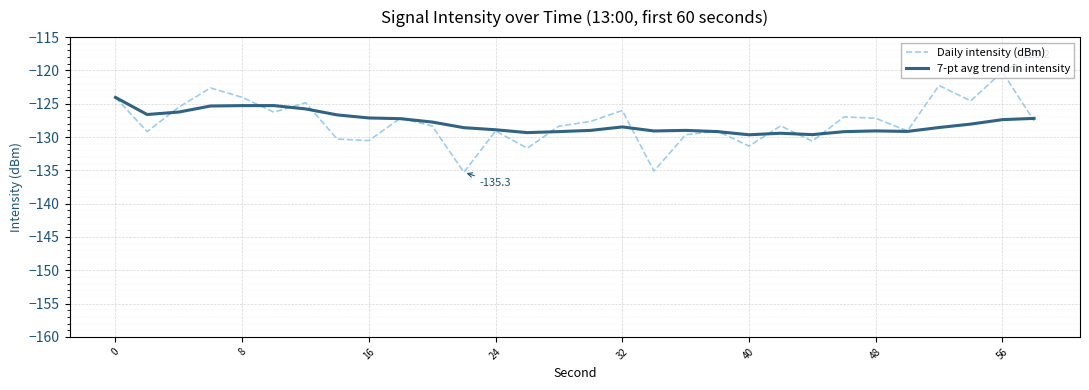

Which series has the widest spread of values?

Daily intensity (dBm)